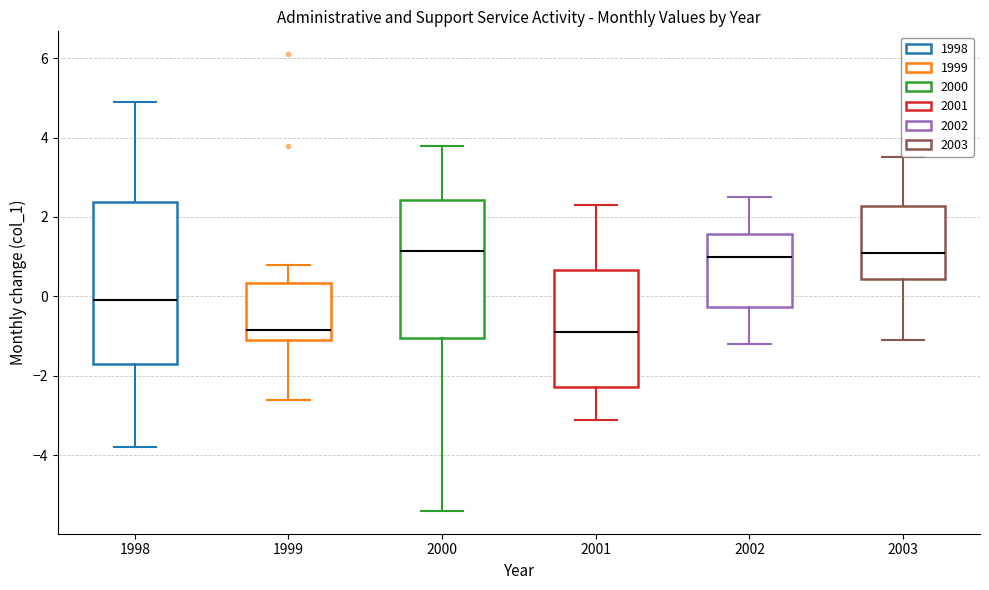

Comparing the boxes themselves (not the whiskers), which one is the tallest?

1998